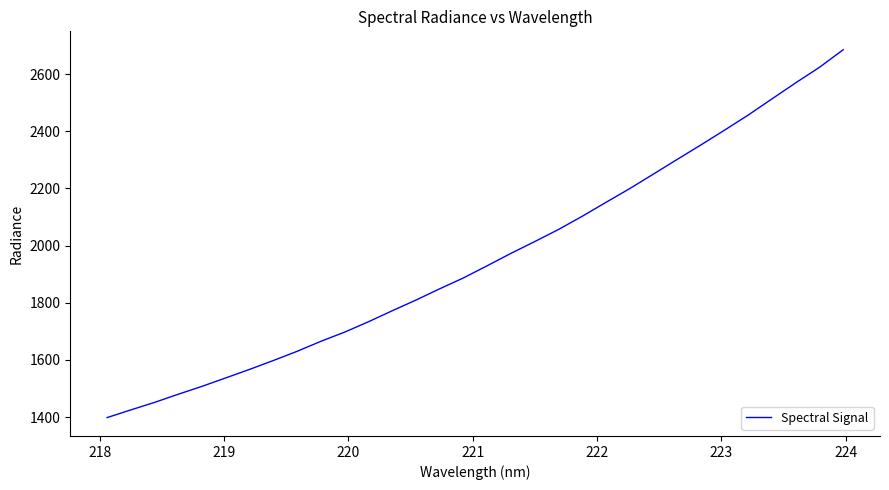

What is the maximum value shown in the chart?

2685.0